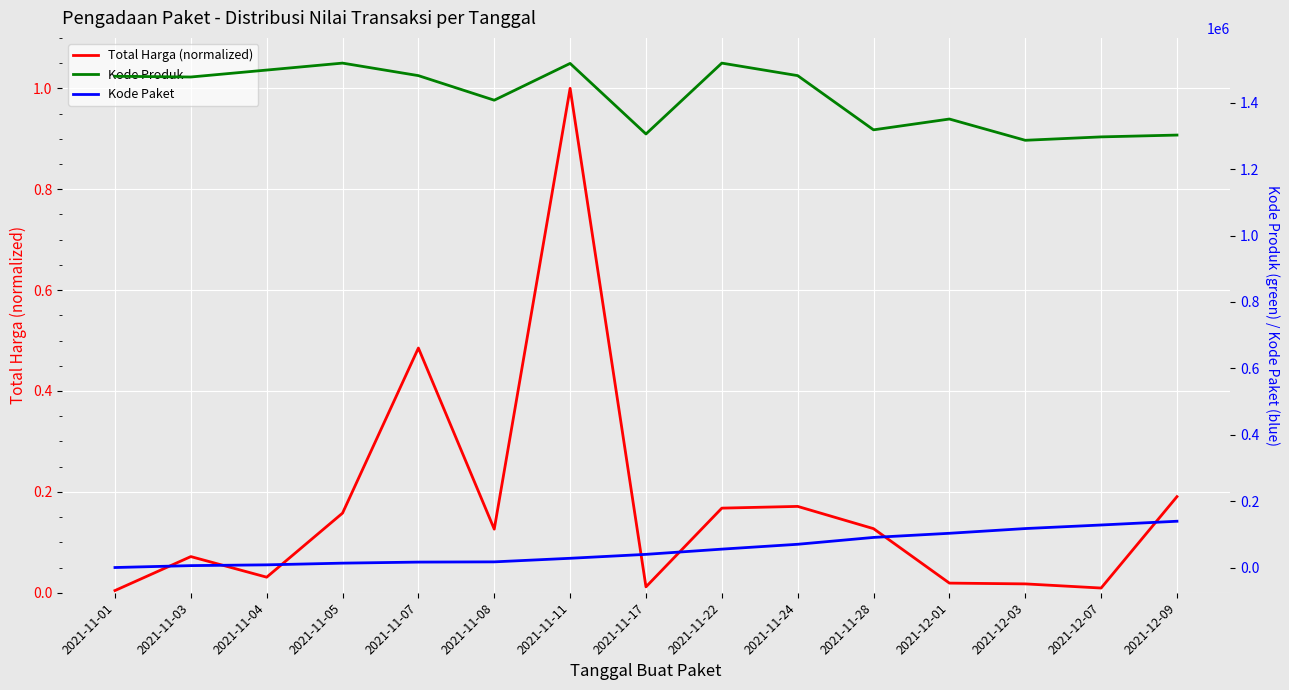

The Total Harga (normalized) series shows 0.0 at 2021-12-03. True or false?

False